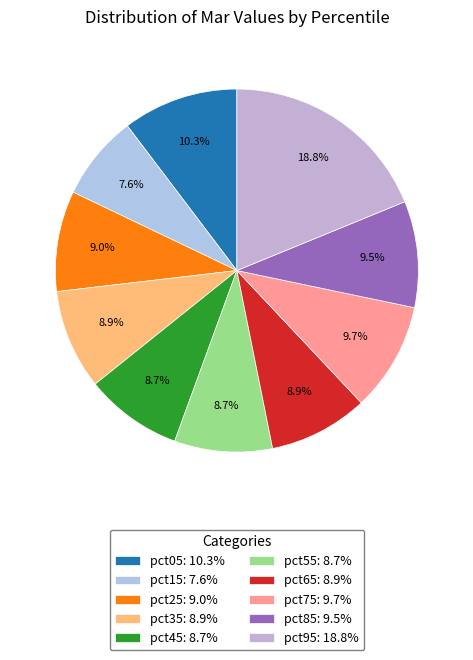

How many segments does this pie chart have?

10